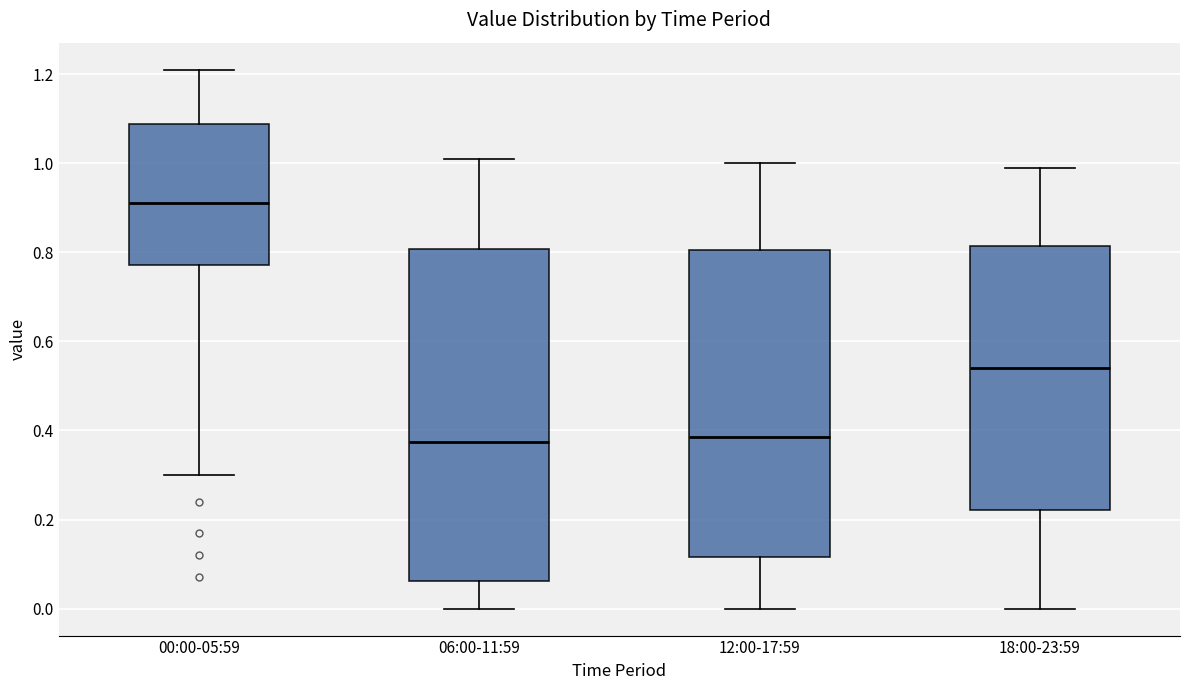

Reading left to right, transcribe this box plot: for each box, give where its median line is, the range the box spans, and where its two whiskers end, as read against the y-axis. The values are not printed on the chart, so give them approximately, as read against the axis.

00:00-05:59: median 0.92, box 0.78 to 1.08, whiskers 0.30 to 1.22
06:00-11:59: median 0.38, box 0.06 to 0.80, whiskers 0.00 to 1.02
12:00-17:59: median 0.38, box 0.12 to 0.80, whiskers 0.00 to 1.00
18:00-23:59: median 0.54, box 0.22 to 0.82, whiskers 0.00 to 1.00